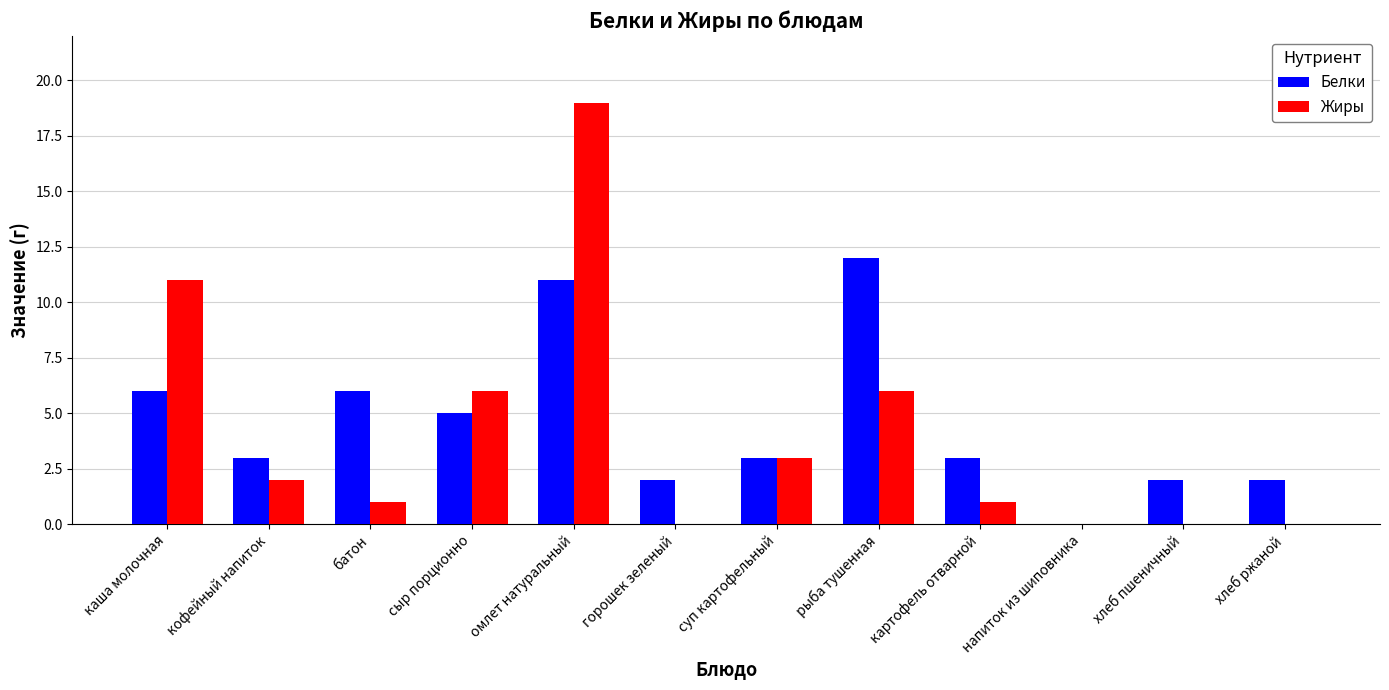

What is the difference between the Белки values at батон and суп картофельный?

3